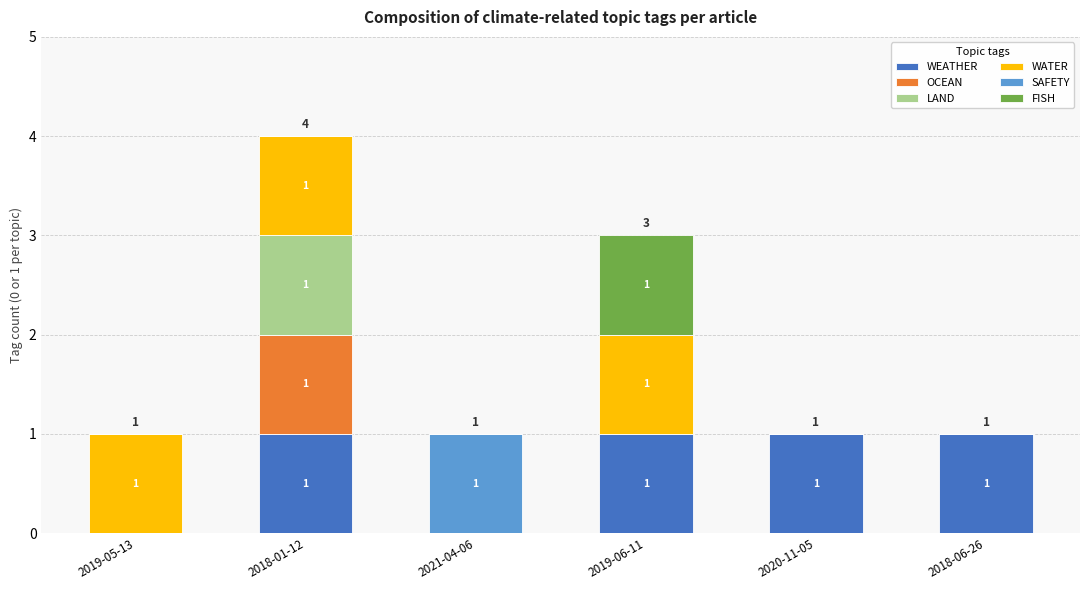

What is the sum of the WEATHER values at 2021-04-06 and 2020-11-05?

1